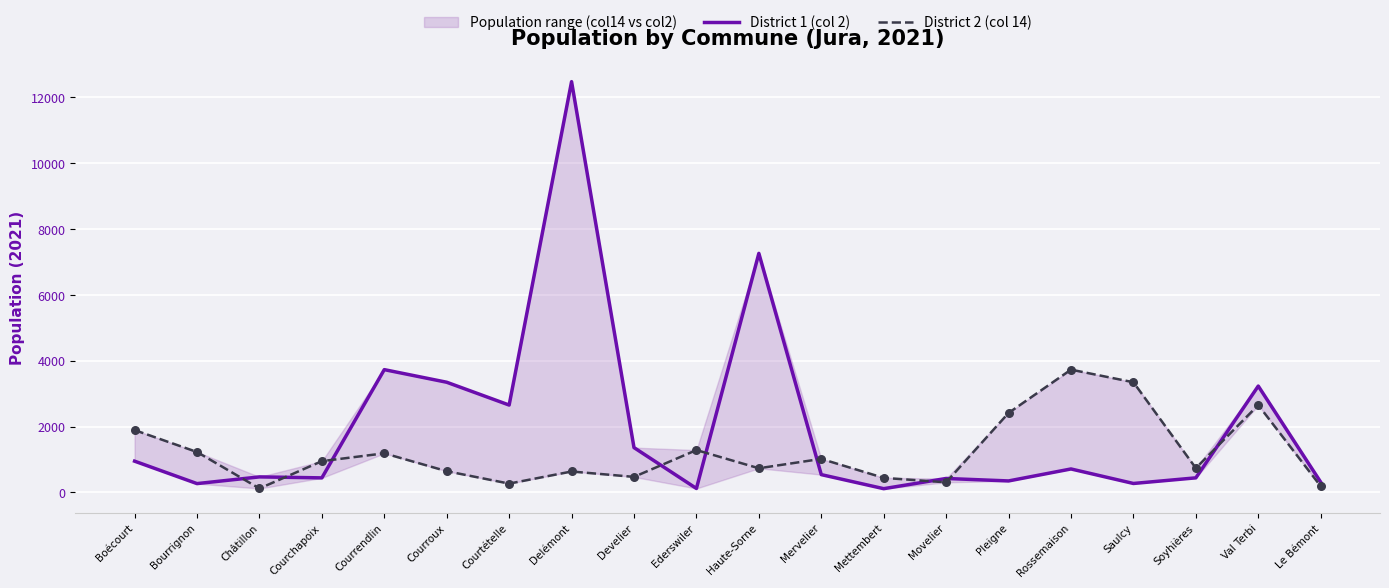

Which series reaches the minimum Y coordinate?

District 1 (col 2)